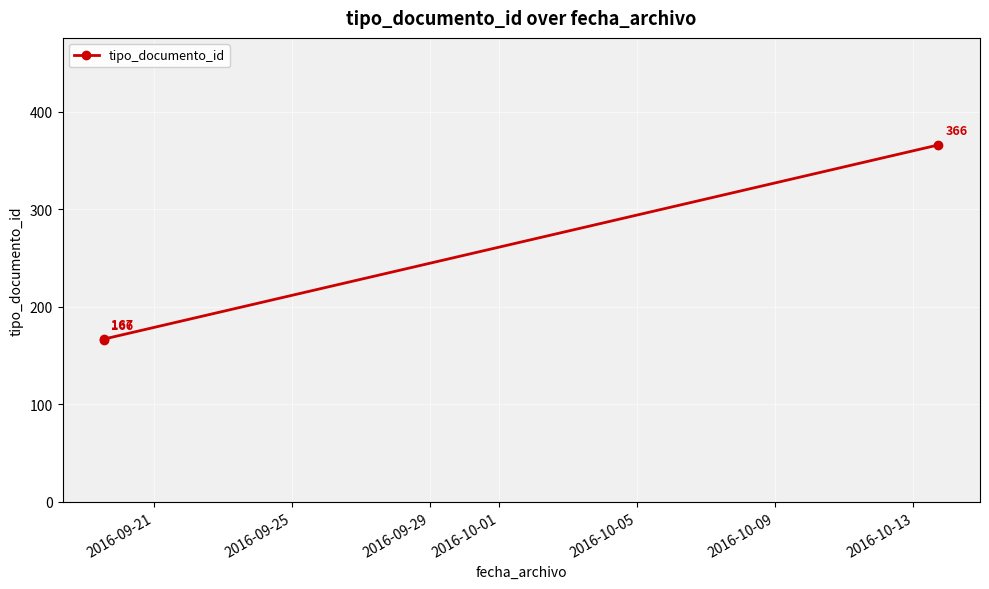

Reading right to left, extract all data points from this chart.

366	167	166